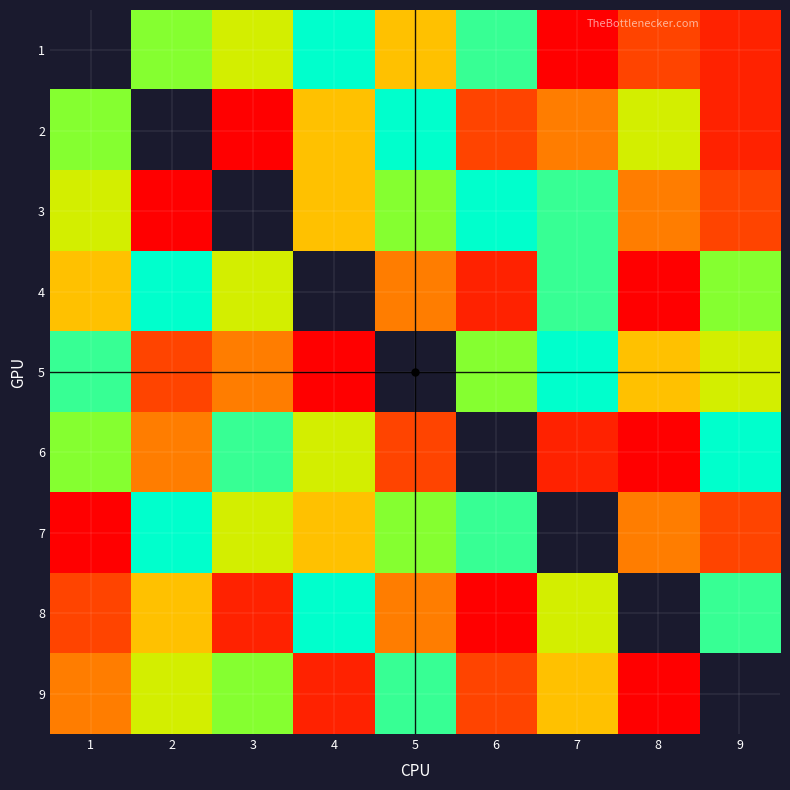

At which category does the chart reach its peak across all series?

4